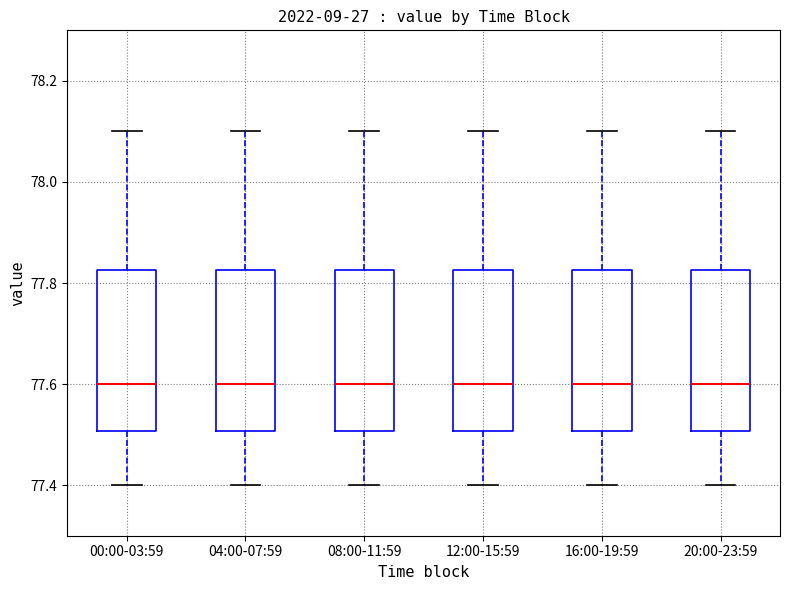

Reading left to right, read every box against the y-axis: the position of its median line, the range the box covers, and the ends of its whiskers. The values are not printed on the chart, so give them approximately, as read against the axis.

00:00-03:59: median 77.60, box 77.50 to 77.82, whiskers 77.40 to 78.10
04:00-07:59: median 77.60, box 77.50 to 77.82, whiskers 77.40 to 78.10
08:00-11:59: median 77.60, box 77.50 to 77.82, whiskers 77.40 to 78.10
12:00-15:59: median 77.60, box 77.50 to 77.82, whiskers 77.40 to 78.10
16:00-19:59: median 77.60, box 77.50 to 77.82, whiskers 77.40 to 78.10
20:00-23:59: median 77.60, box 77.50 to 77.82, whiskers 77.40 to 78.10